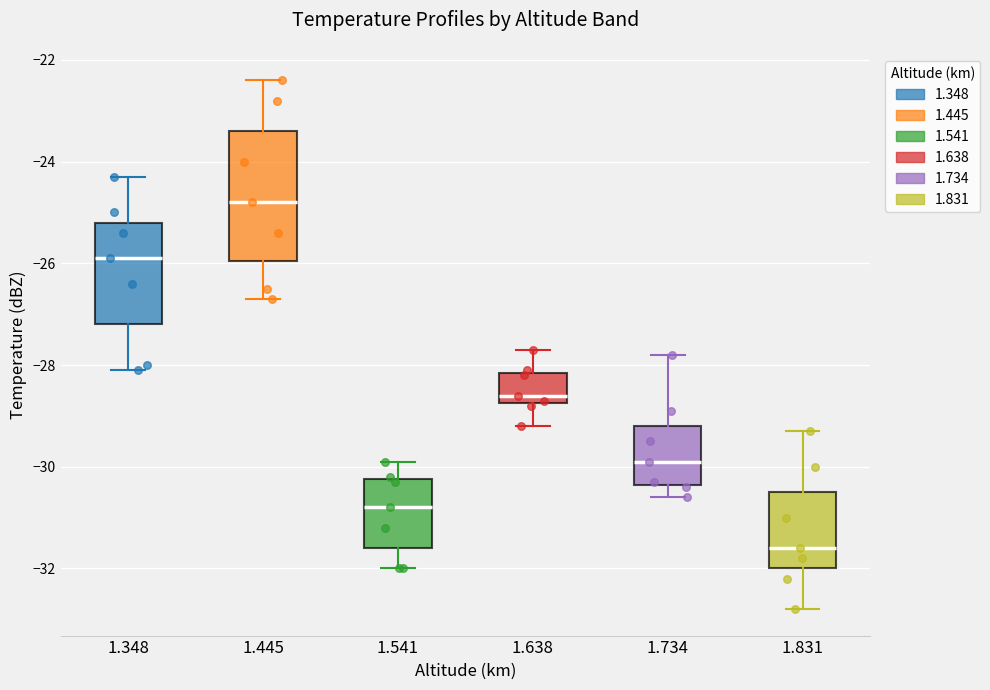

Which box has the highest median line?

1.445